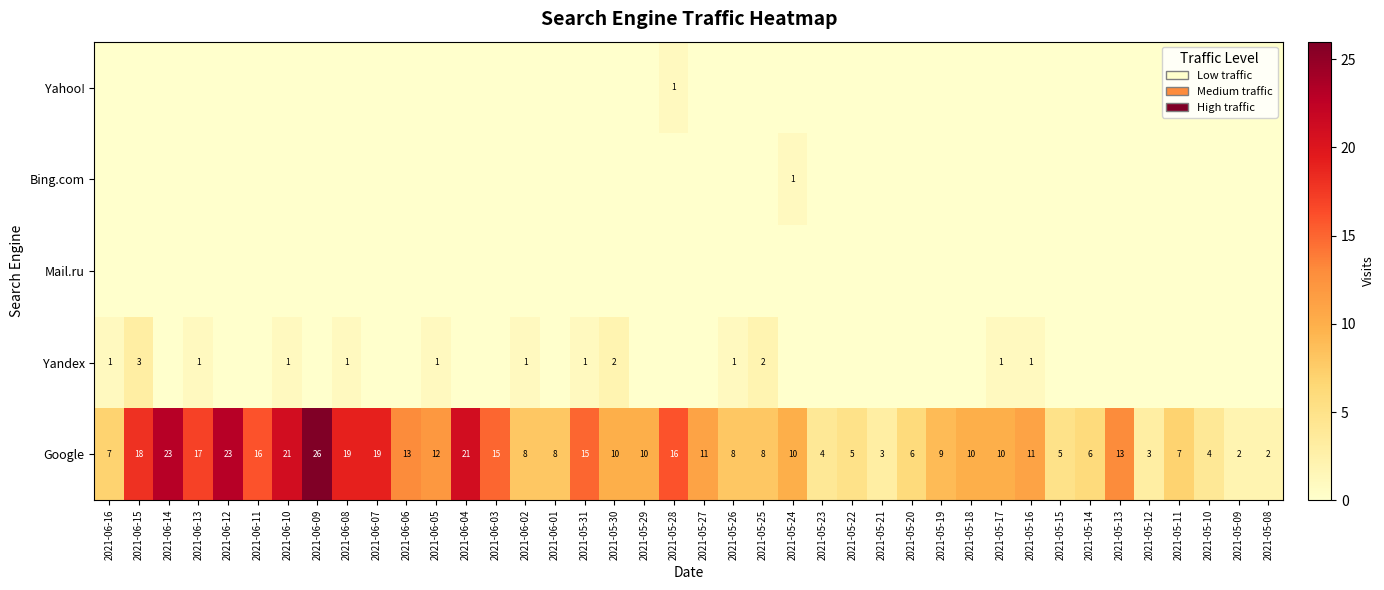

What is the difference between the maximum and minimum values in the Google series?

24